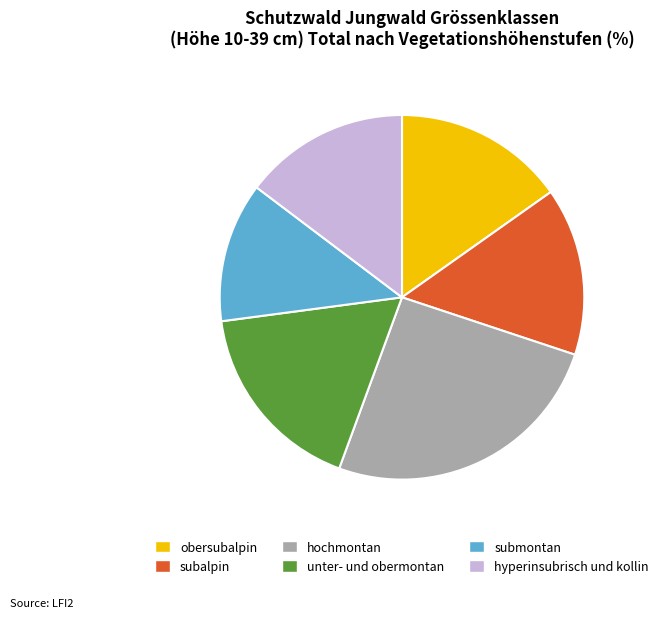

How many slices are in this pie chart?

6